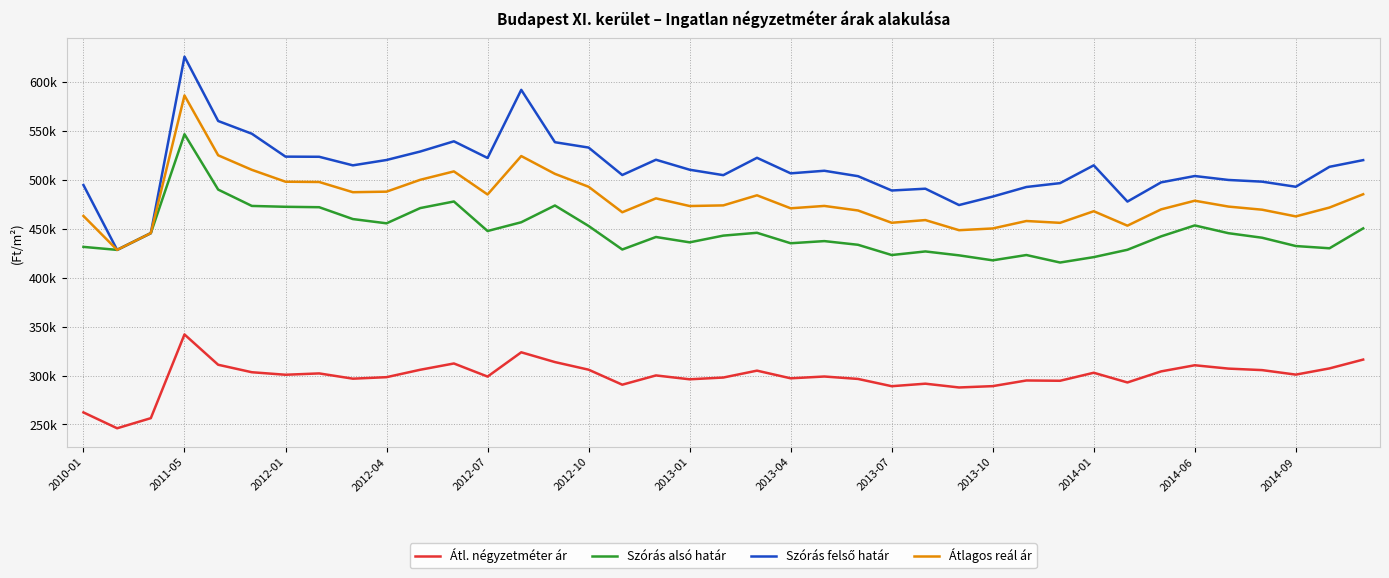

Is this an area chart (filled region under the line)?

No